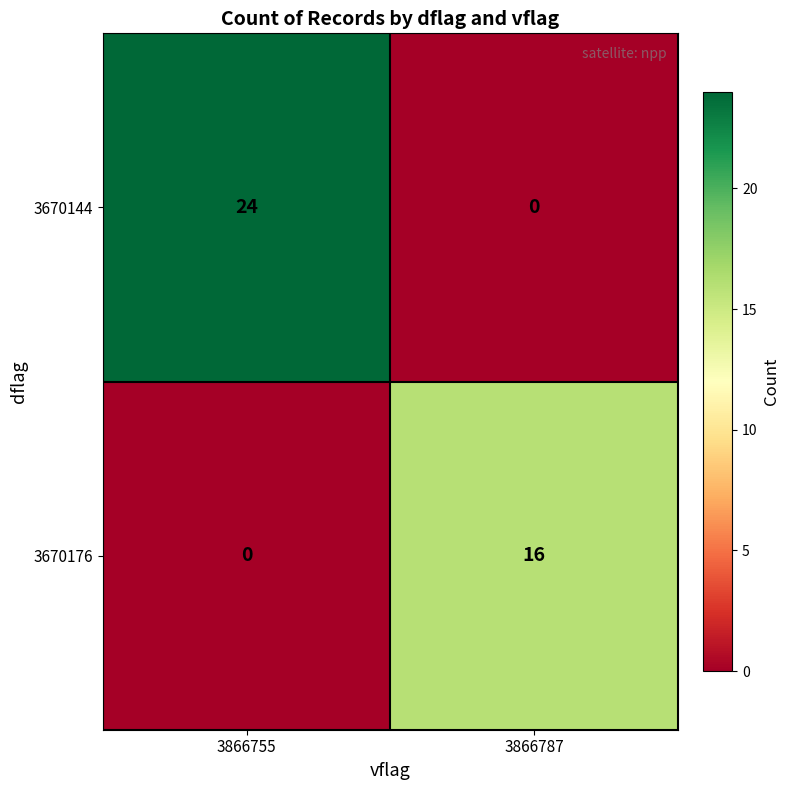

Is it true that 3670176 equals 16 at 3866787?

True